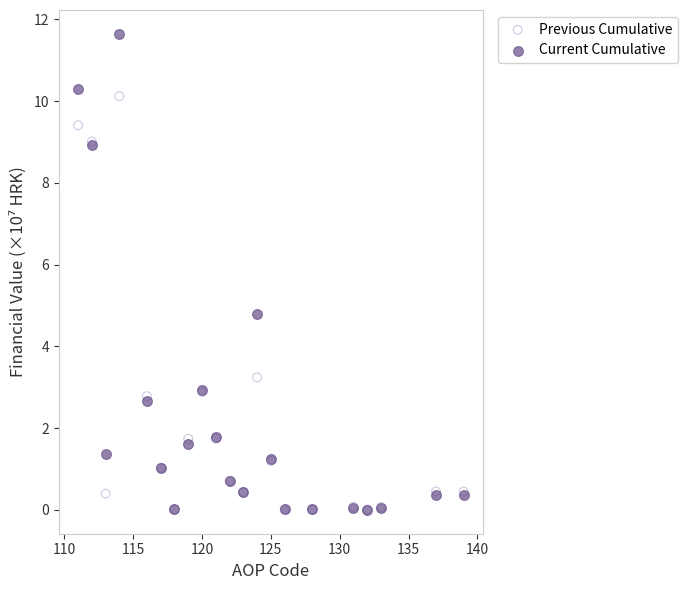

Which series reaches the maximum Y coordinate?

Current Cumulative